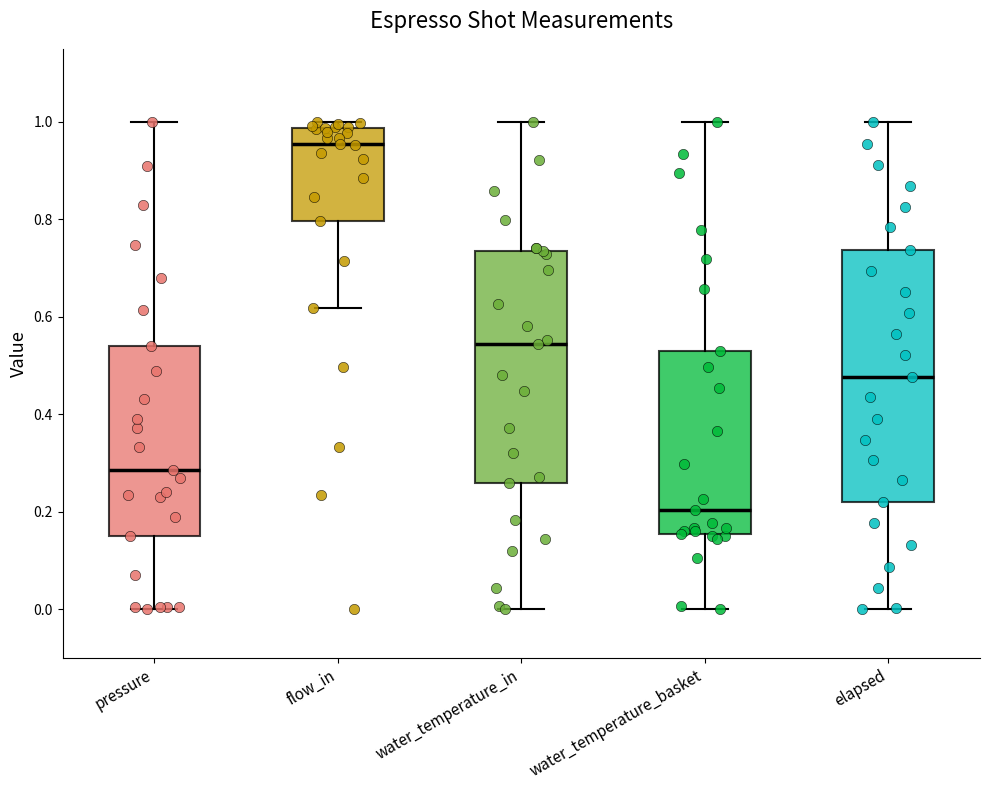

Which box's median line is the highest?

flow_in